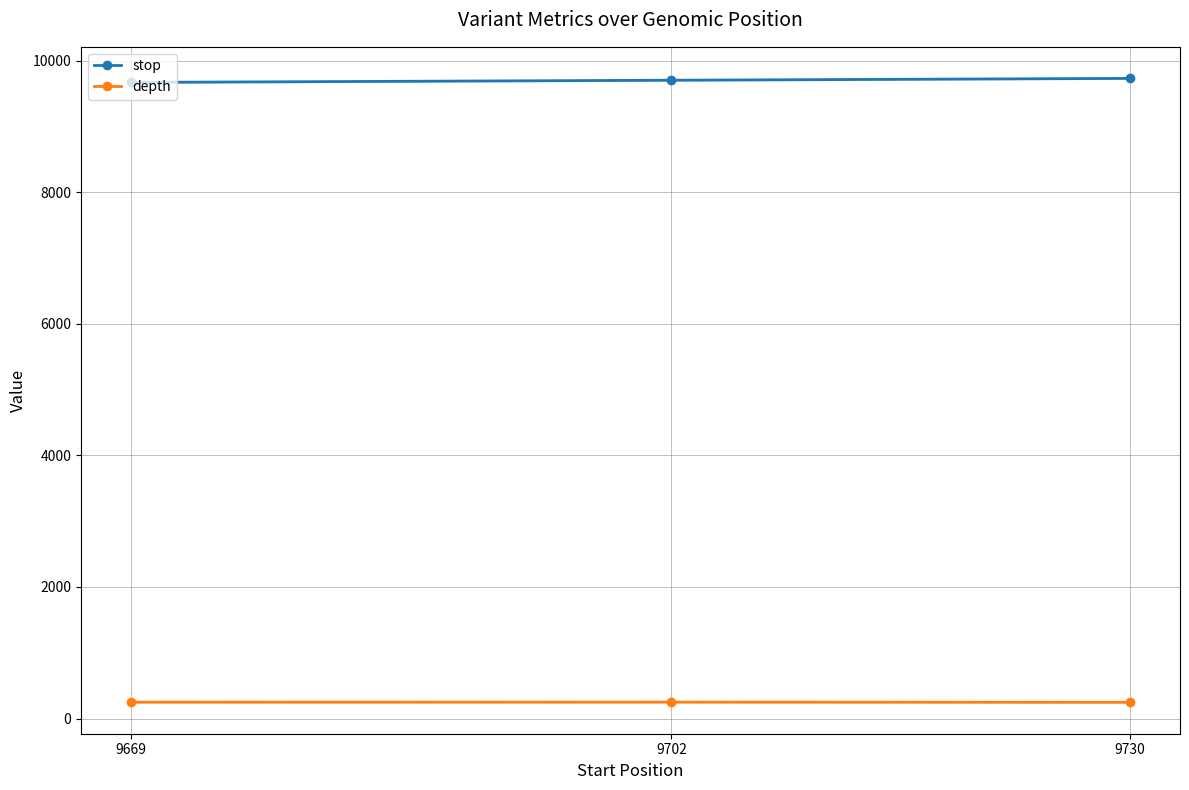

How many depth values are between 247 and 250?

3